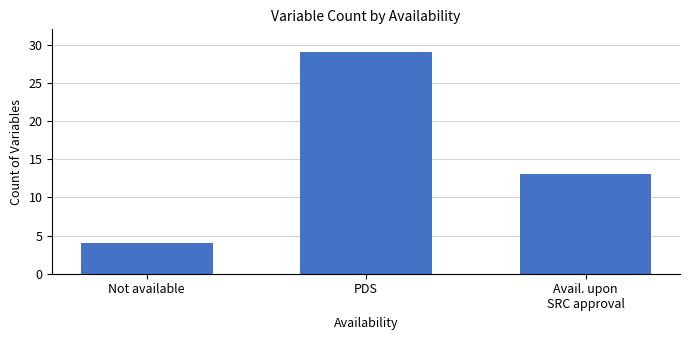

Rank the categories by value from lowest to highest.

Not available, Avail. upon
SRC approval, PDS